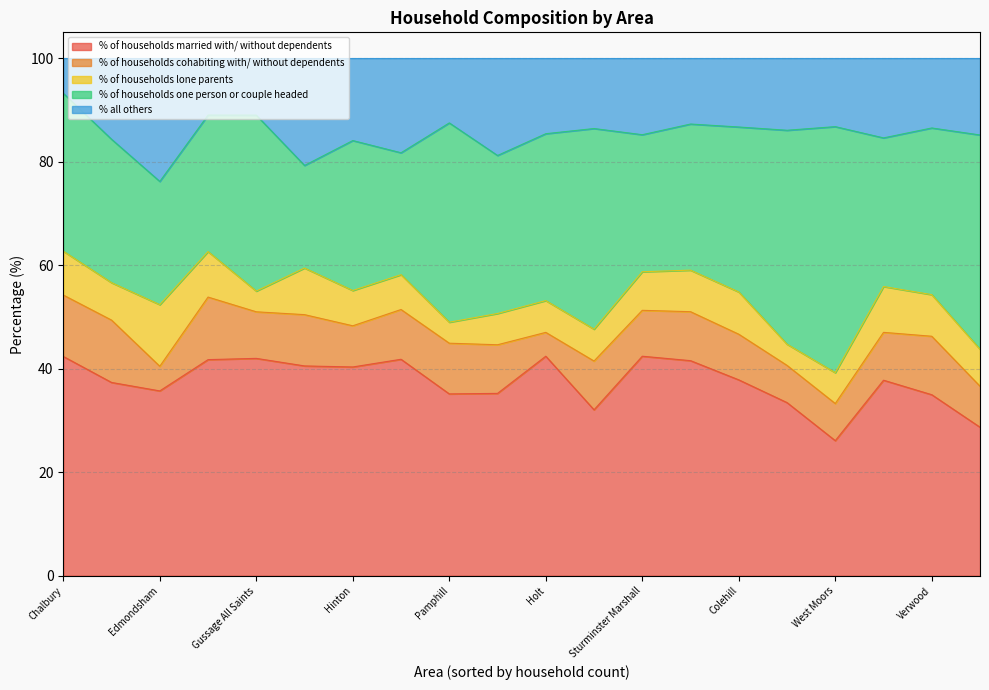

Where is % of households lone parents nearest to the value 7?

Ferndown Town